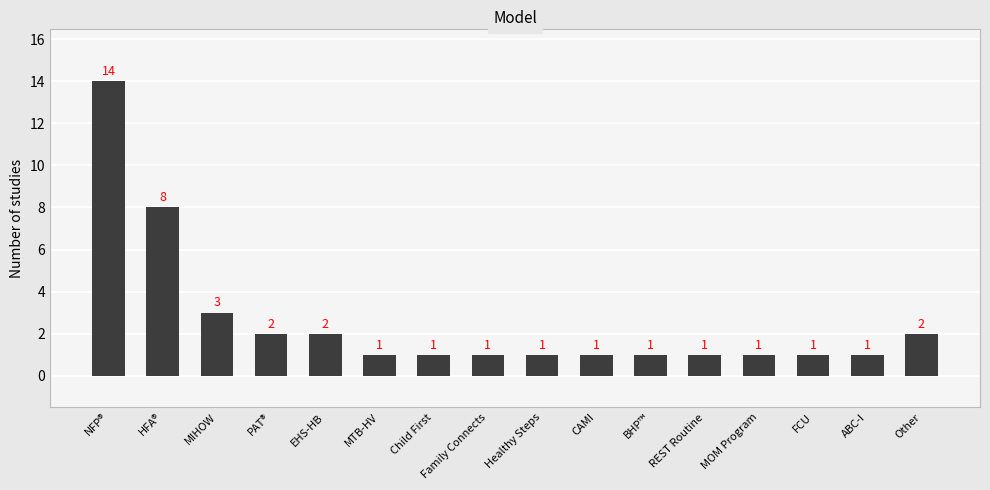

Is it true that the value at EHS-HB is 4?

False